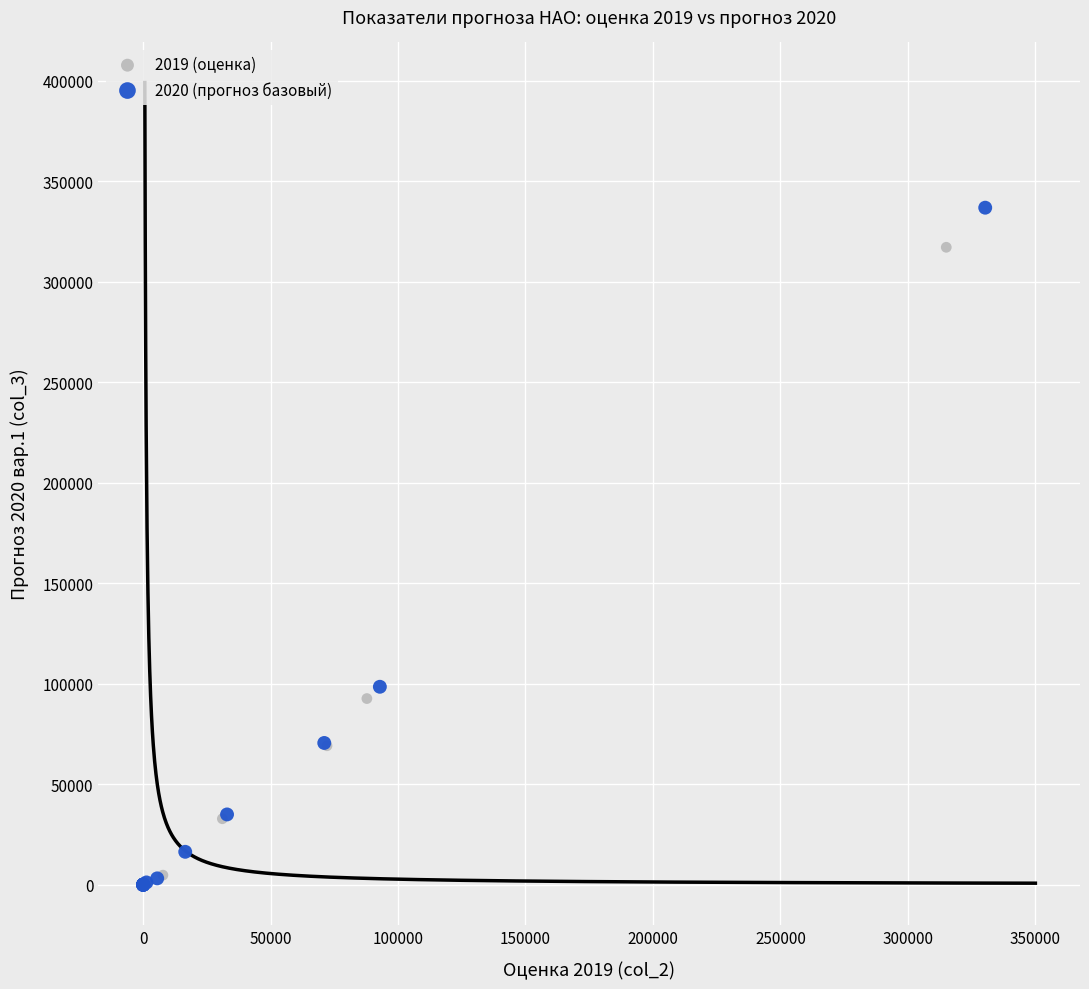

Which series has the widest spread of Y values?

2020 (прогноз базовый)